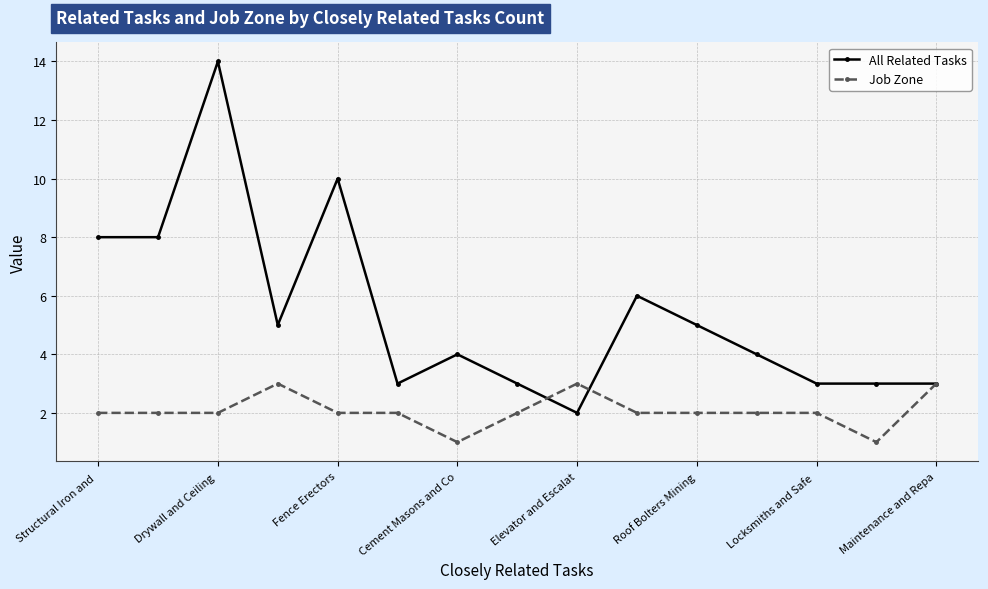

Which series has the widest spread of values?

All Related Tasks